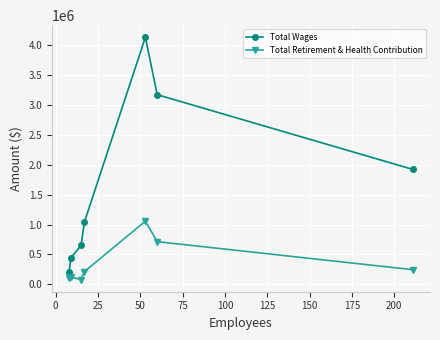

How many categories are shown in the chart?

7